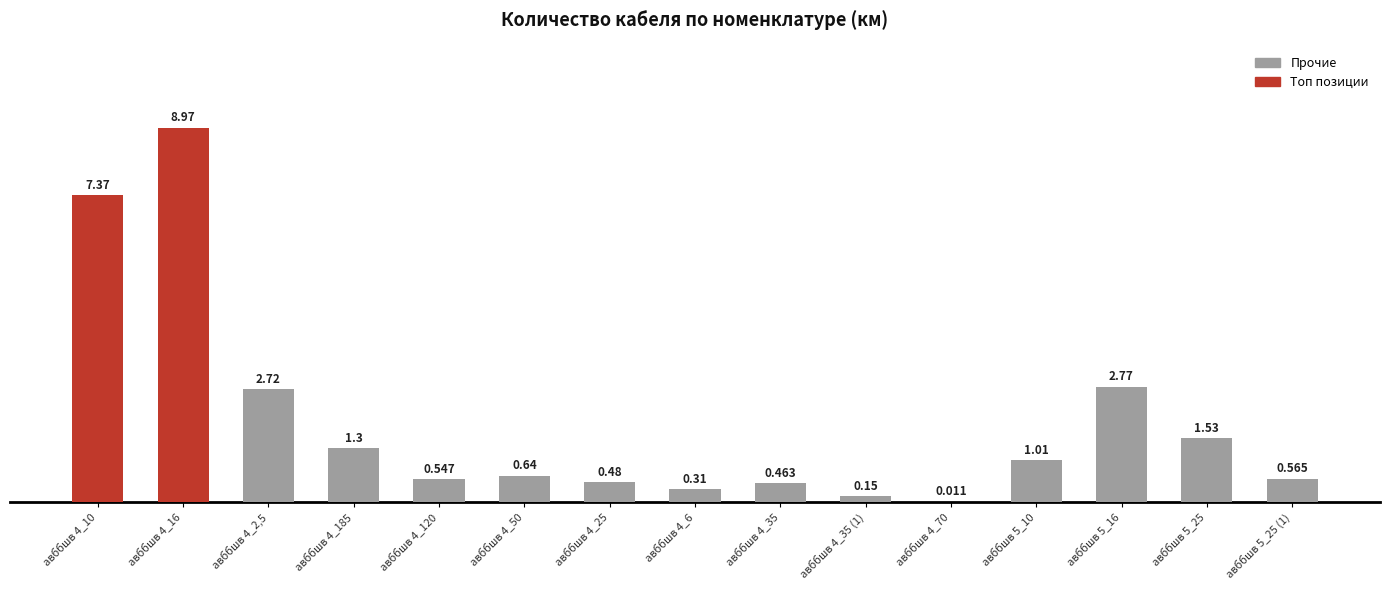

Reading left to right, list all the values displayed in this chart.

7.4	9.0	2.7	1.3	0.5	0.6	0.5	0.3	0.5	0.1	0.0	1.0	2.8	1.5	0.6